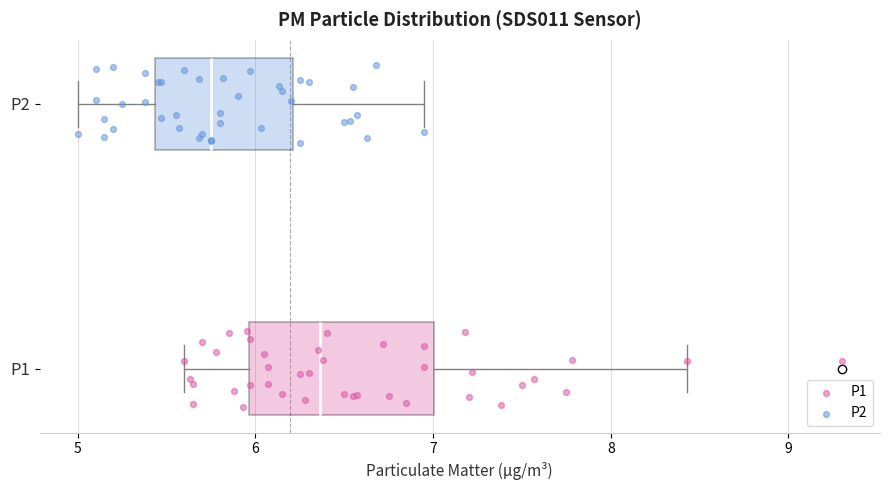

Reading bottom to top, transcribe this box plot: for each box, give where its median line is, the range the box spans, and where its two whiskers end, as read against the x-axis. The values are not printed on the chart, so give them approximately, as read against the axis.

P1: median 6.4, box 6.0 to 7.0, whiskers 5.6 to 8.4
P2: median 5.8, box 5.4 to 6.2, whiskers 5.0 to 7.0